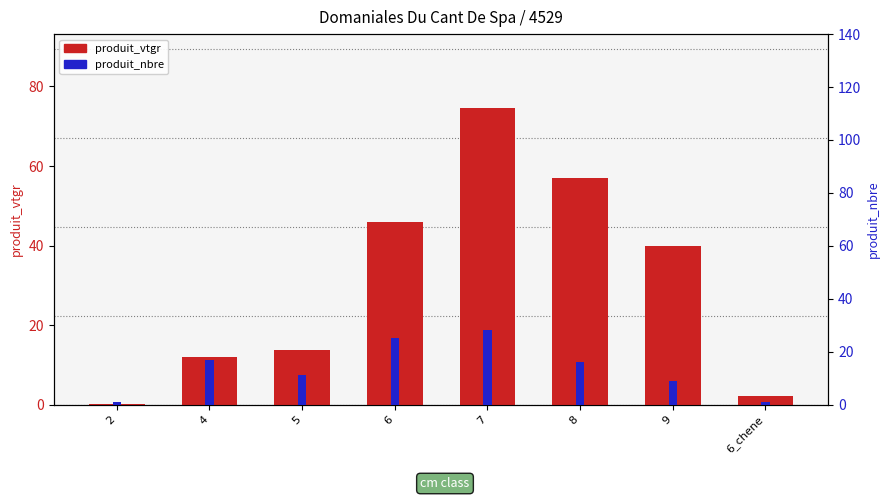

What is the sum of all produit_nbre values?

108.0